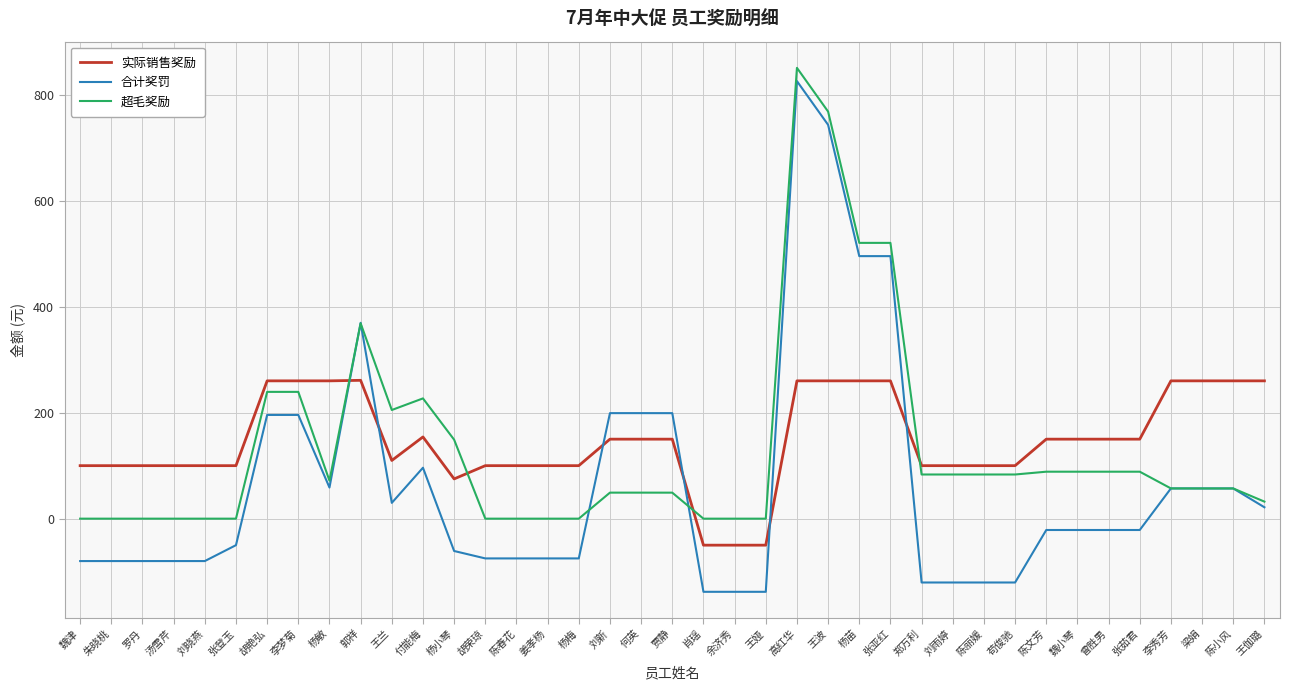

Which series changed the most between 罗丹 and 张茹君?

超毛奖励